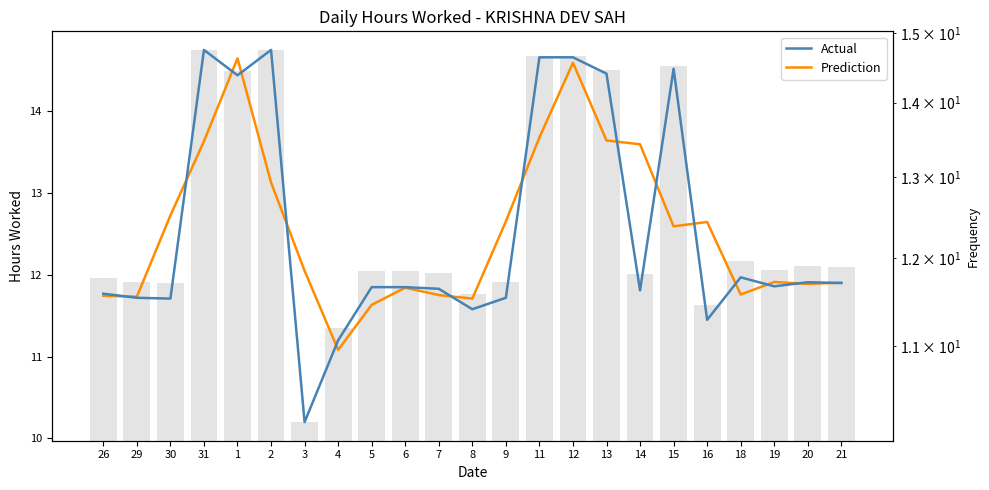

Are the bars grouped side by side (vs. stacked)?

Yes